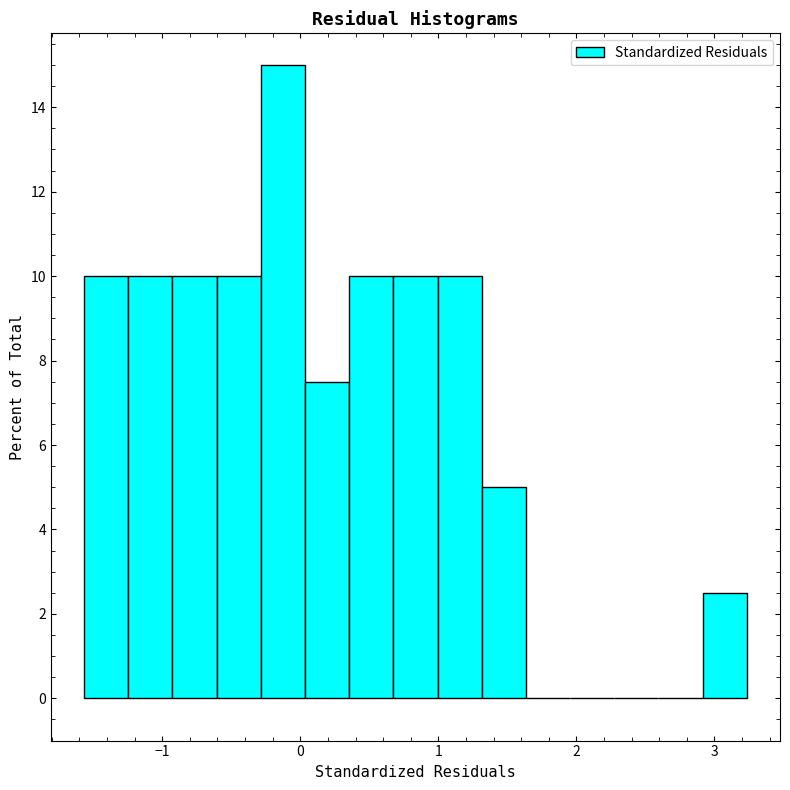

Read against the x-axis, roughly where is the centre of the tallest bar?

-0.1